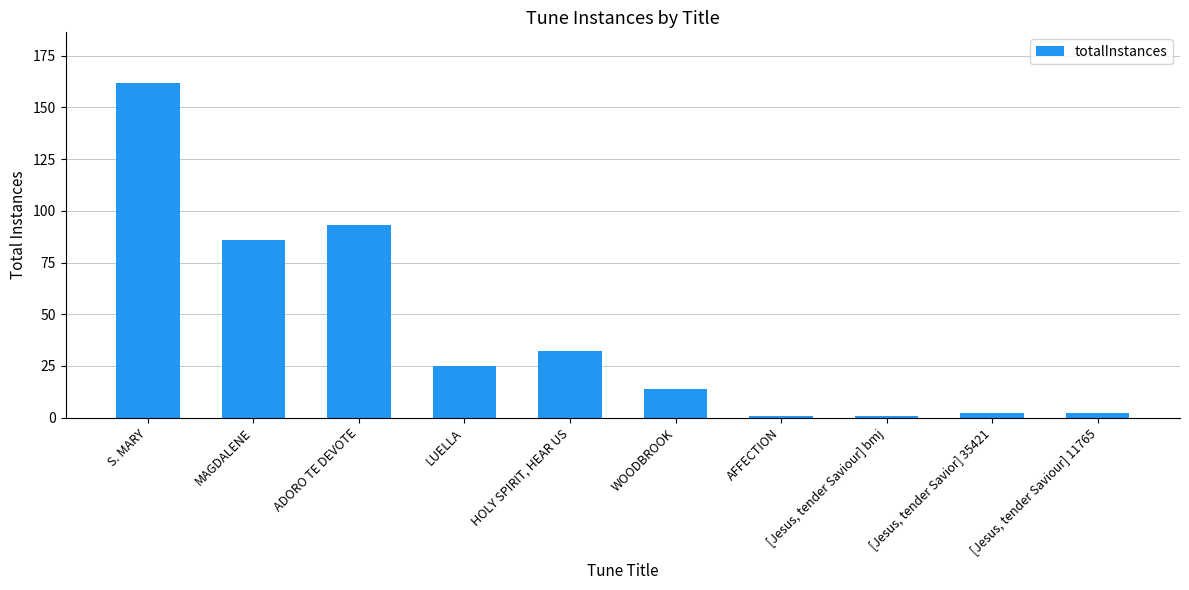

How many data points are less than 25?

5